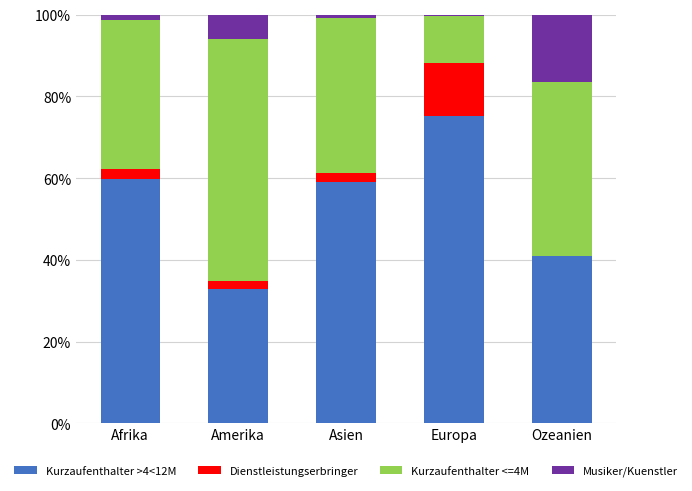

What are all the series names shown in the legend?

Kurzaufenthalter >4<12M, Dienstleistungserbringer, Kurzaufenthalter <=4M, Musiker/Kuenstler